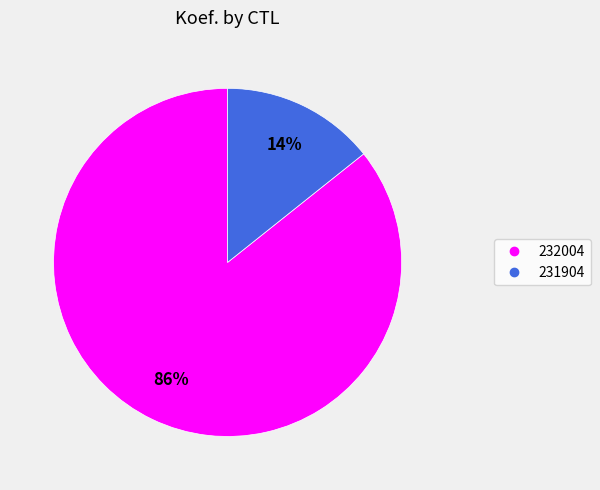

The 232004 slice represents 86% of the pie. True or false?

True